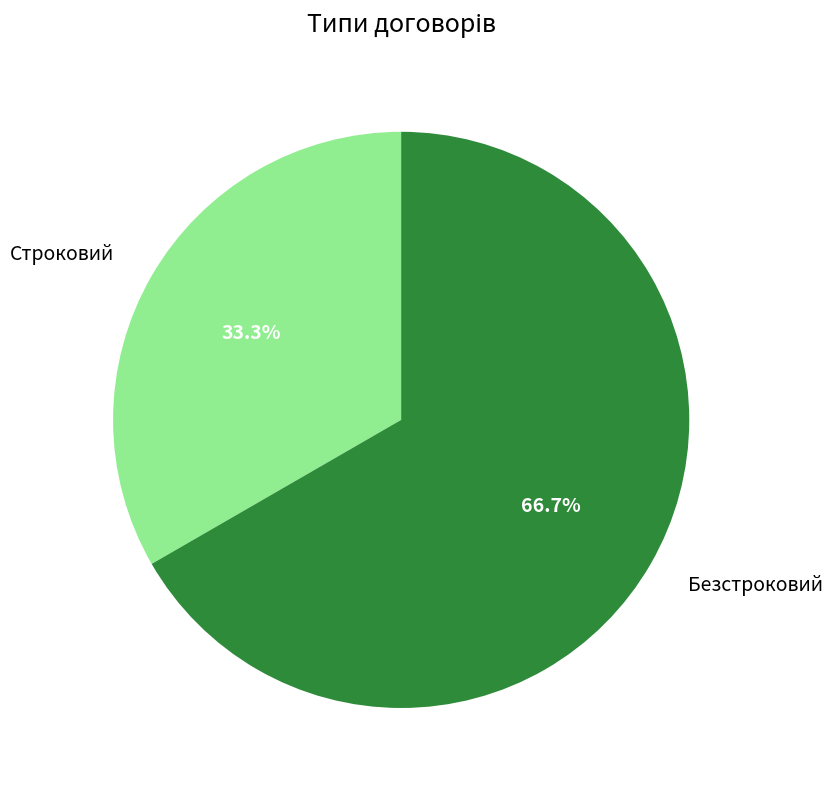

Between Безстроковий and Строковий, which is larger?

Безстроковий